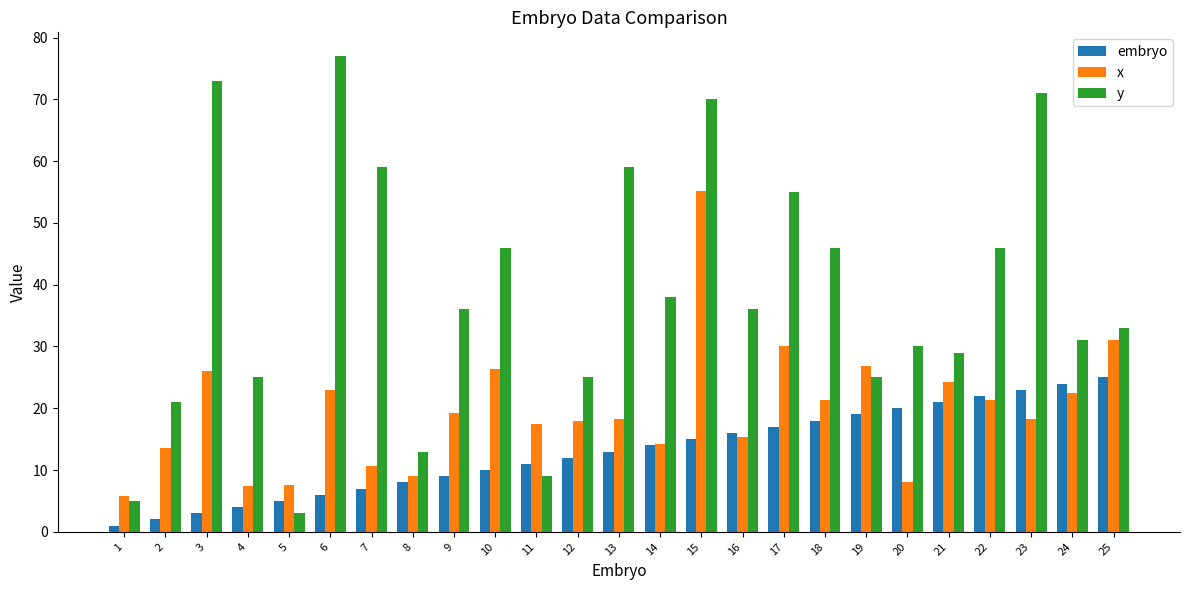

The embryo series shows 26.7 at 19. True or false?

False